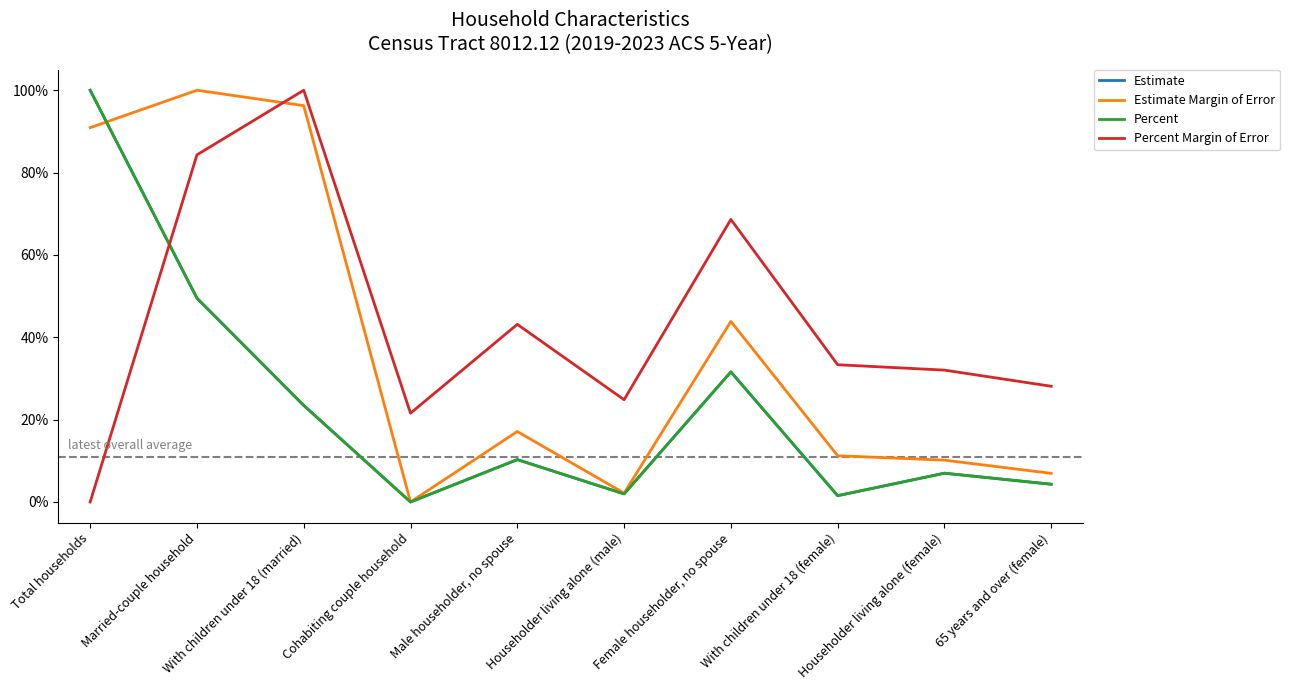

Does the chart have visible grid lines?

No